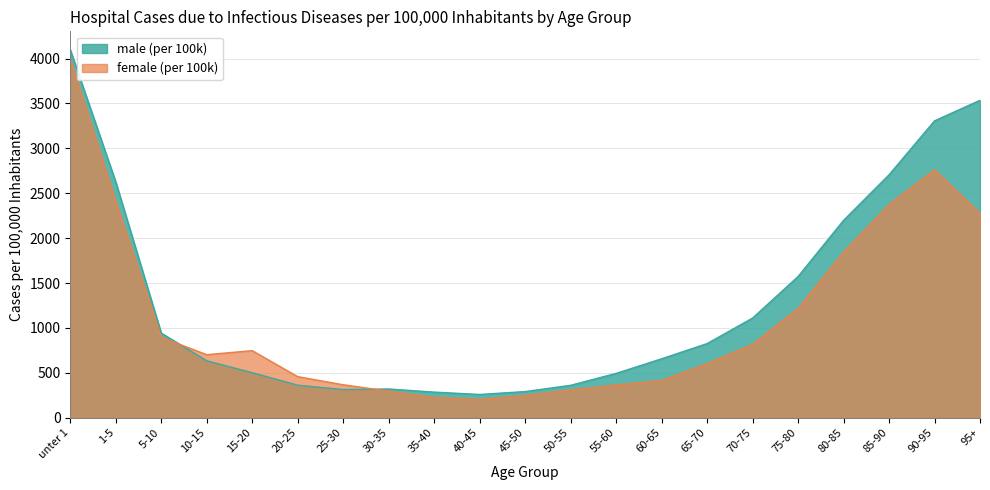

How many values in the female (per 100k) series are below 701?

10